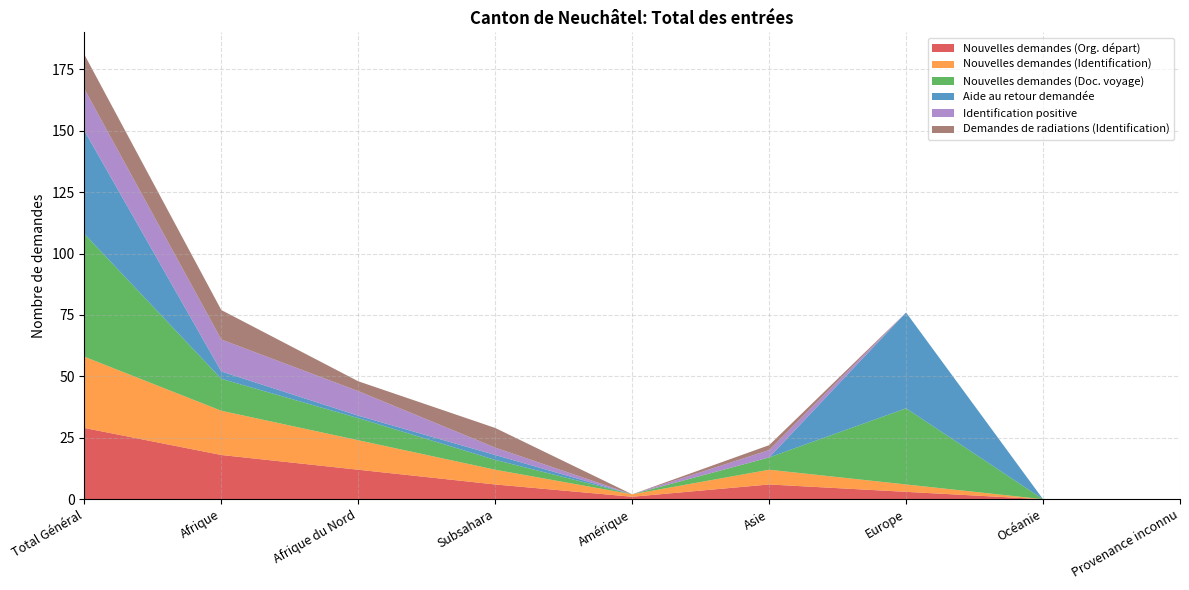

Reading left to right, transcribe all the data shown in this chart.

Nouvelles demandes (Org. départ): 29	18	12	6	1	6	3	0	0
Nouvelles demandes (Identification): 29	18	12	6	1	6	3	0	0
Nouvelles demandes (Doc. voyage): 50	13	9	4	0	5	31	0	0
Aide au retour demandée: 42	3	1	2	0	0	39	0	0
Identification positive: 17	13	10	3	0	3	0	0	0
Demandes de radiations (Identification): 14	12	4	8	0	2	0	0	0